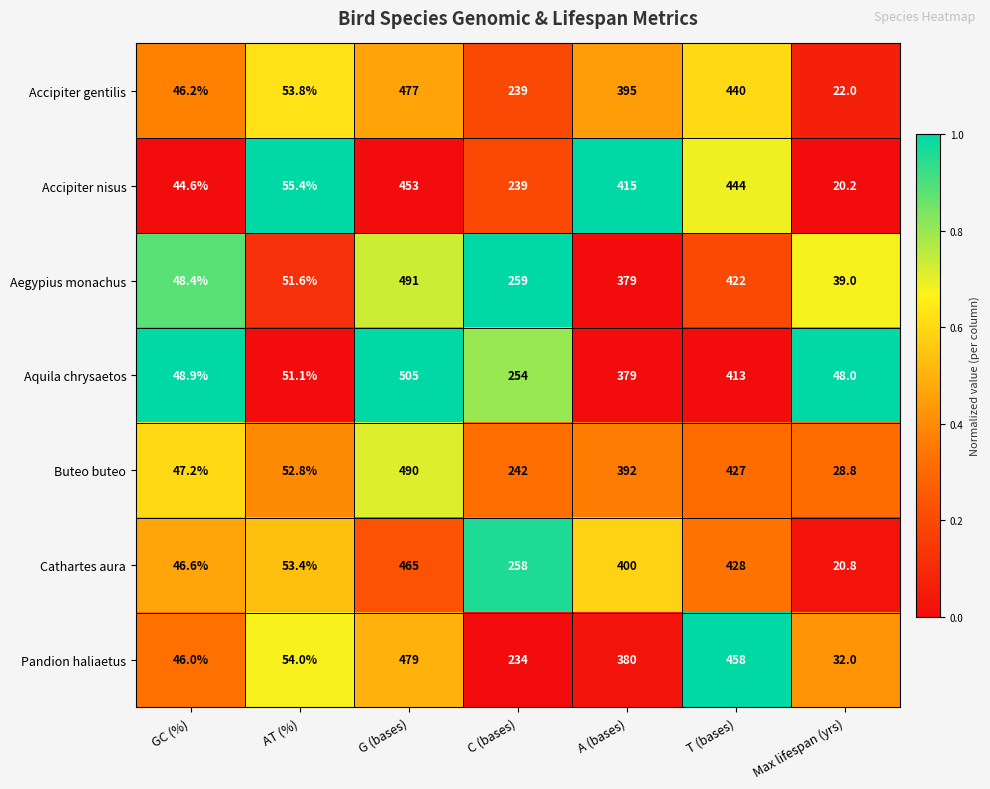

What is the sum of all Pandion haliaetus values?

1683.0